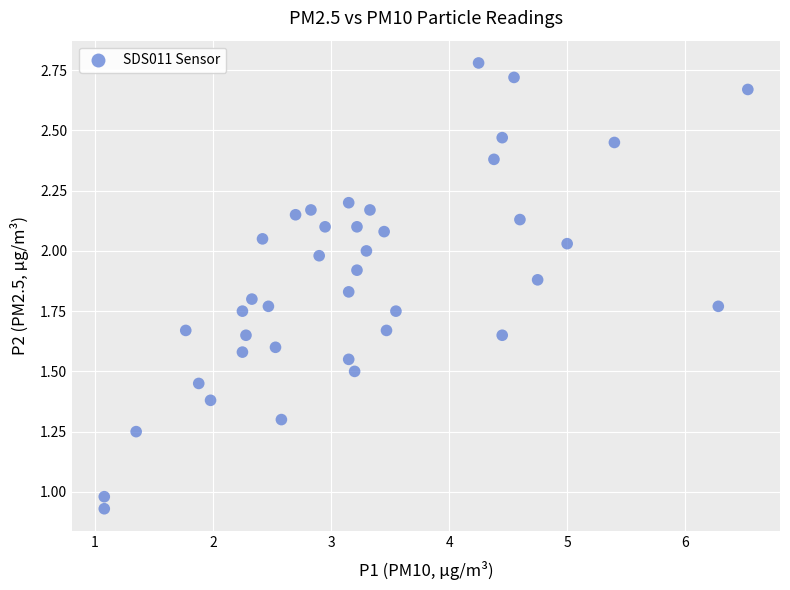

How many points are shown in the scatter plot?

40